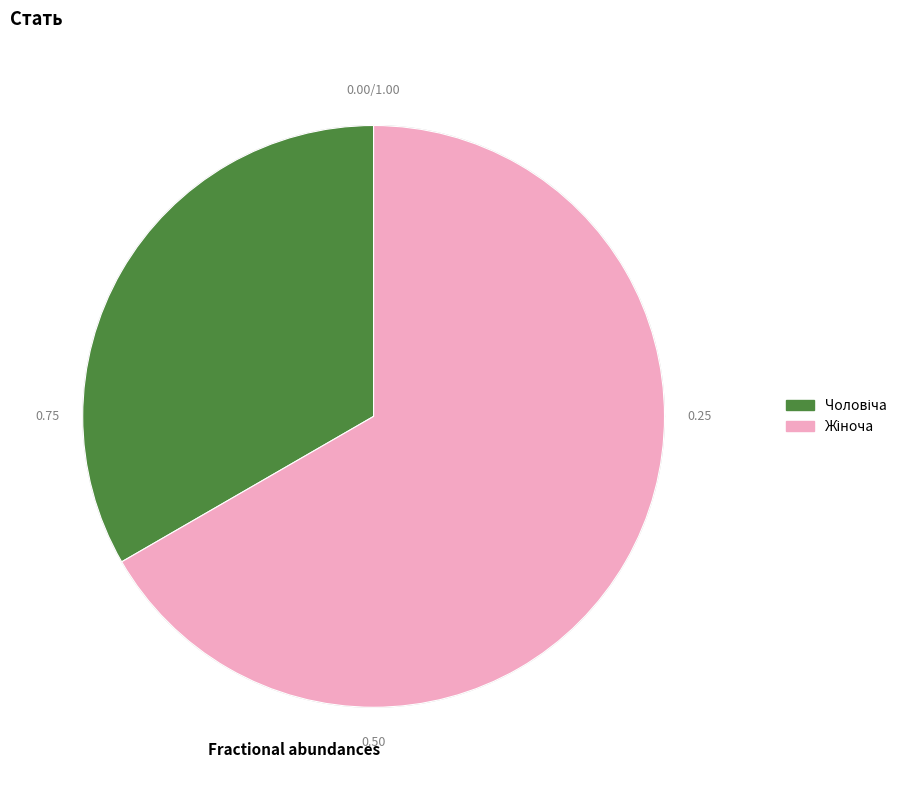

What is the total percentage of Чоловіча and Жіноча?

100.0%